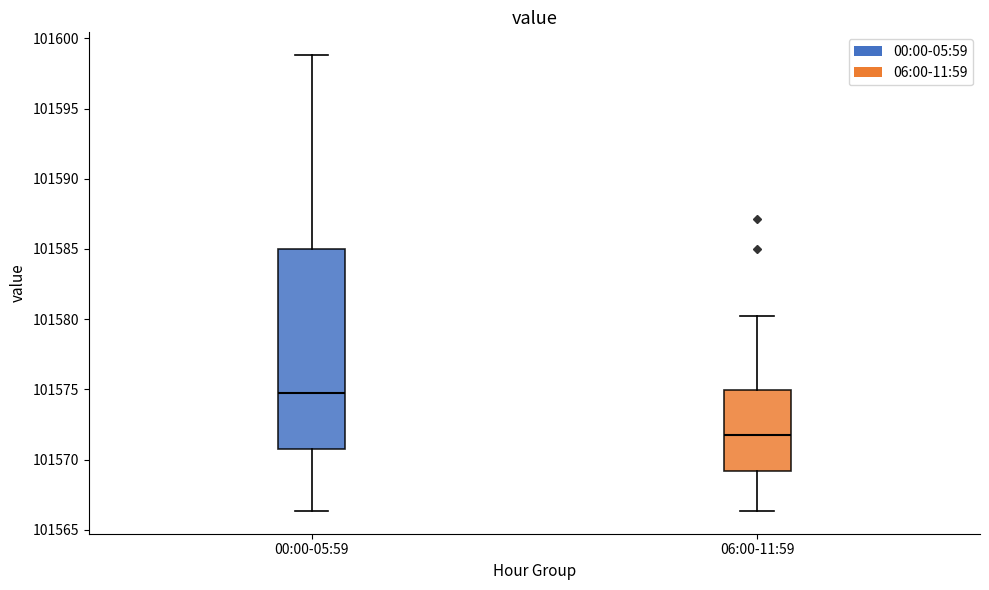

Reading left to right, transcribe this box plot: for each box, give where its median line is, the range the box spans, and where its two whiskers end, as read against the y-axis. The values are not printed on the chart, so give them approximately, as read against the axis.

00:00-05:59: median 101575.0, box 101570.5 to 101585.0, whiskers 101566.5 to 101599.0
06:00-11:59: median 101572.0, box 101569.0 to 101575.0, whiskers 101566.5 to 101580.0